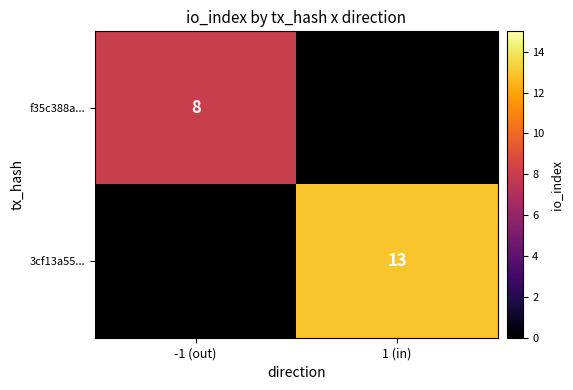

How many series are shown in this chart?

2